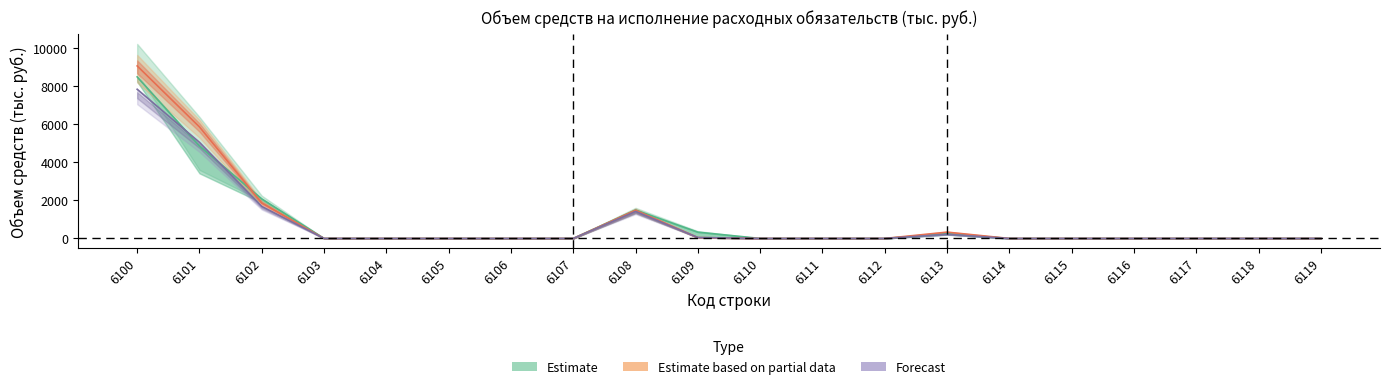

Which category has the highest value across all series?

6100